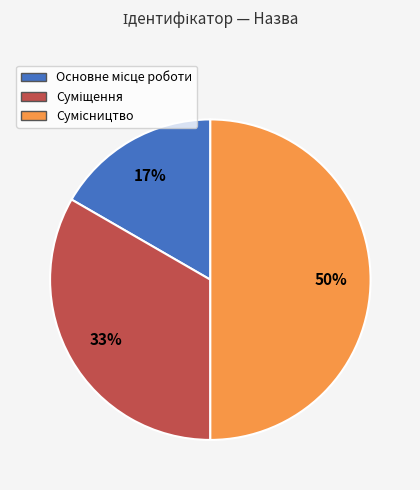

To the nearest percent, what is the average slice percentage?

33%